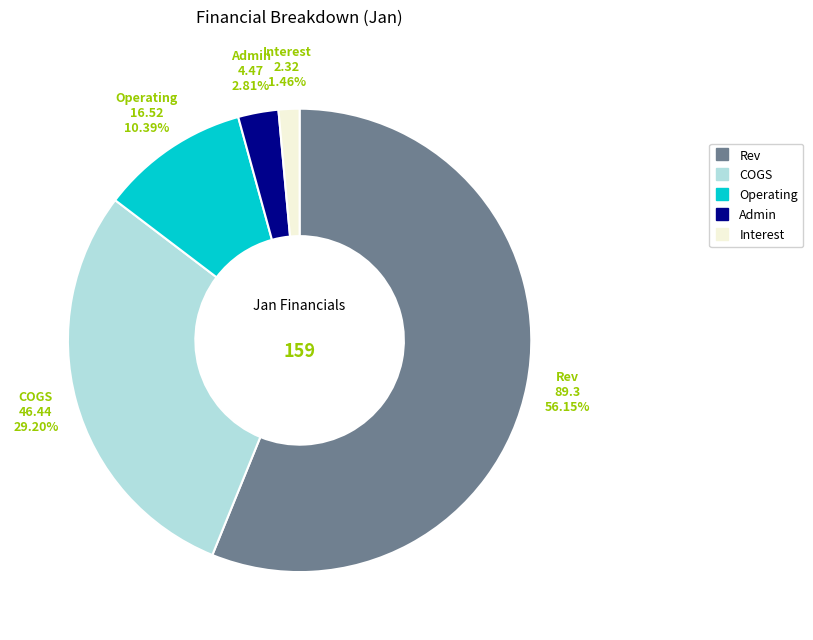

Rank the categories by value from highest to lowest.

Rev, COGS, Operating, Admin, Interest